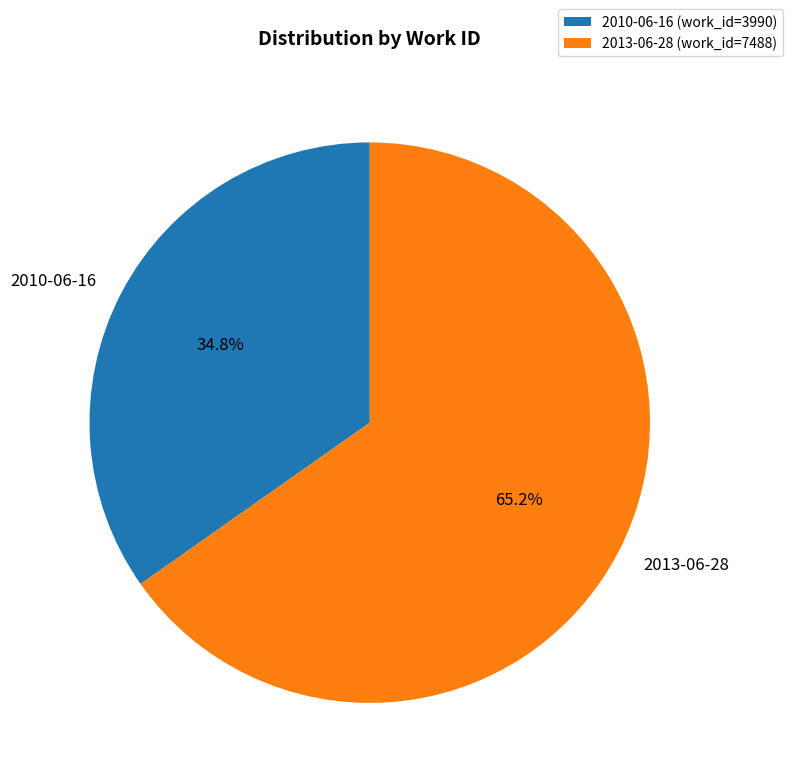

How many segments does this pie chart have?

2